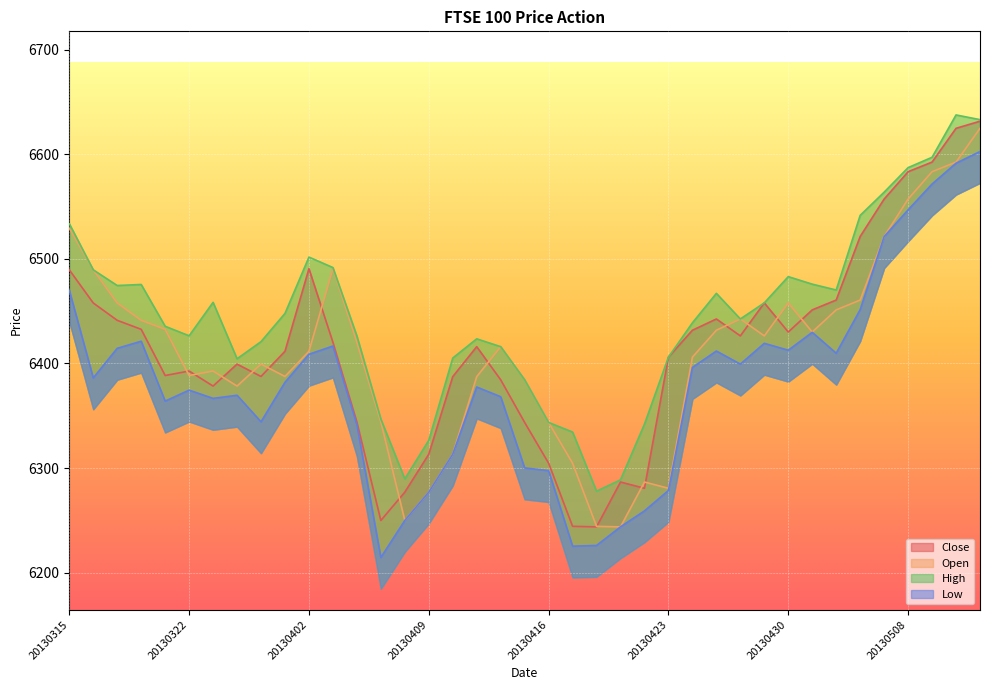

What is the sum of the Open values at 20130402 and 20130502?

12863.0